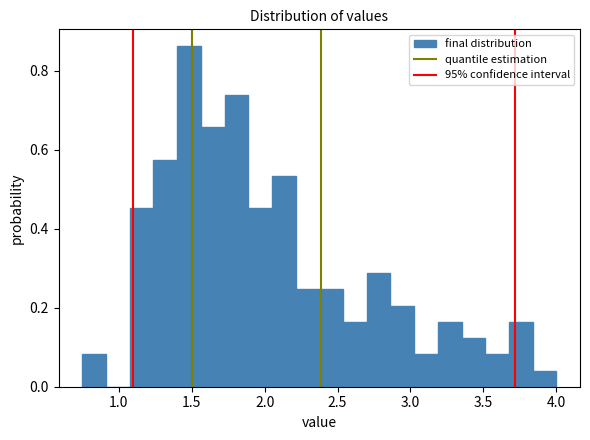

Read against the x-axis, roughly where is the centre of the tallest bar?

1.50